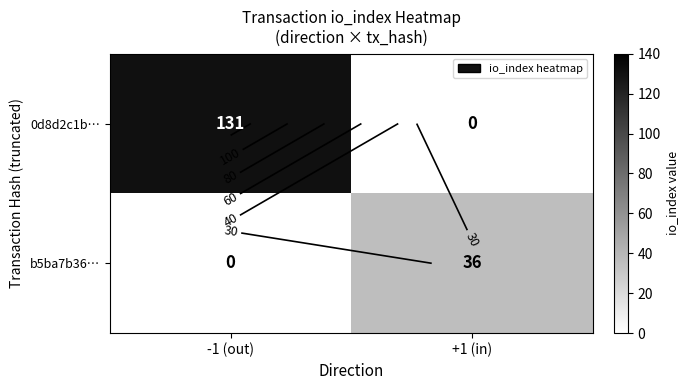

The b5ba7b36… series shows 23 at +1 (in). True or false?

False